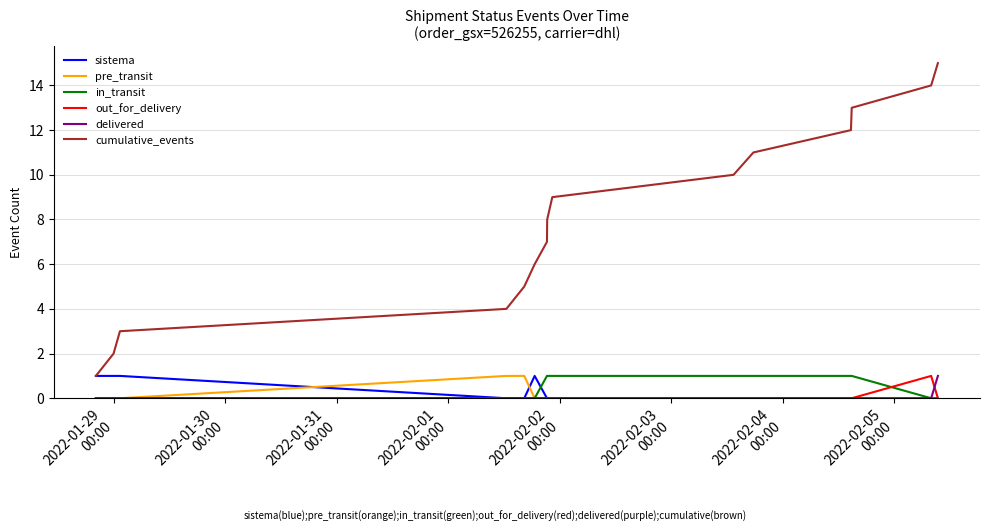

What is the maximum value for sistema?

1